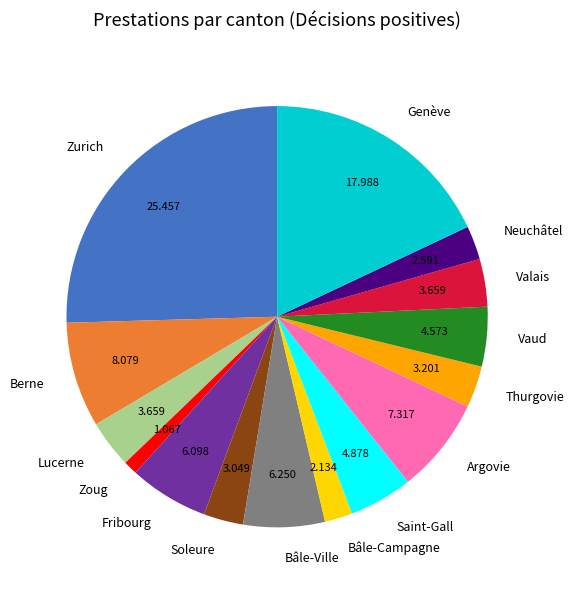

Which has a higher value, Fribourg or Argovie?

Argovie